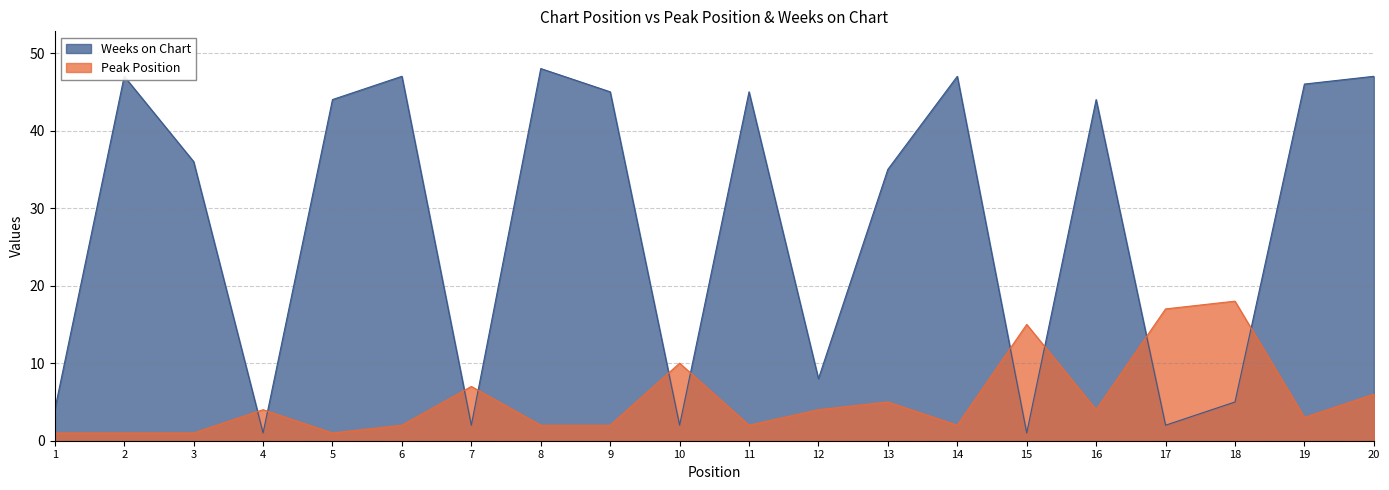

The value of Weeks on Chart at 18 is 5. True or false?

True